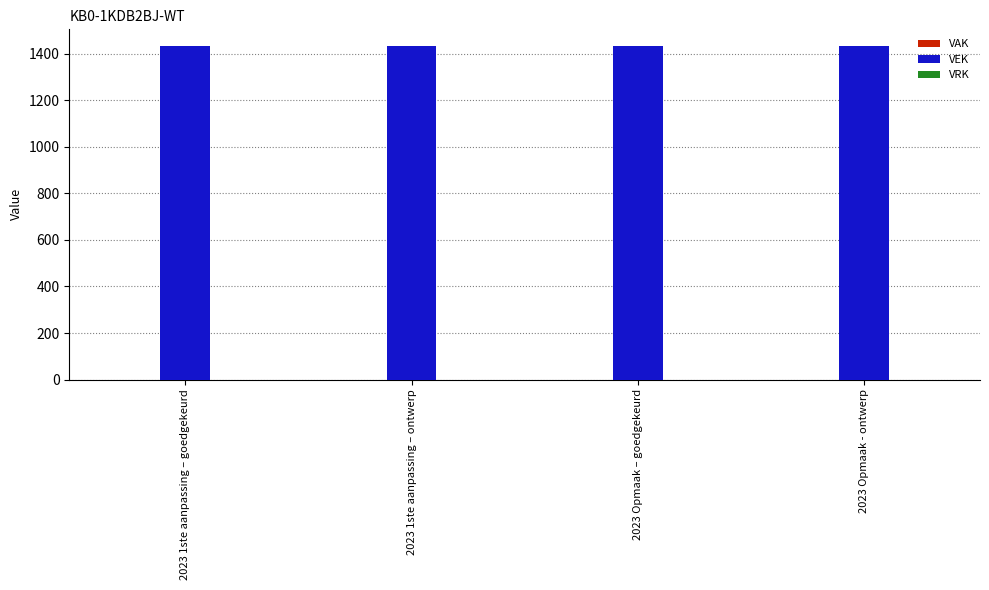

Which label corresponds to the largest value in the chart?

2023 1ste aanpassing – goedgekeurd